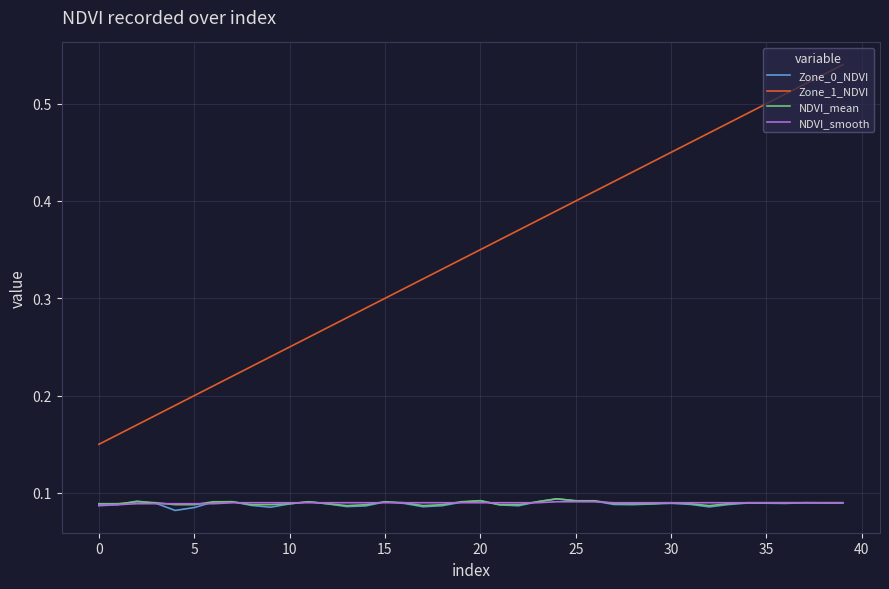

Which series has the largest range (max minus min)?

Zone_1_NDVI